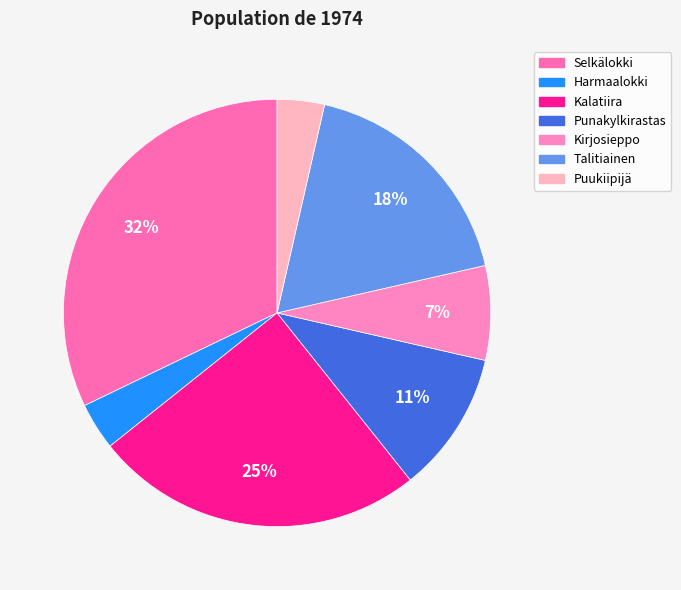

To the nearest percent, what is the difference between the largest and smallest slice percentages?

29%